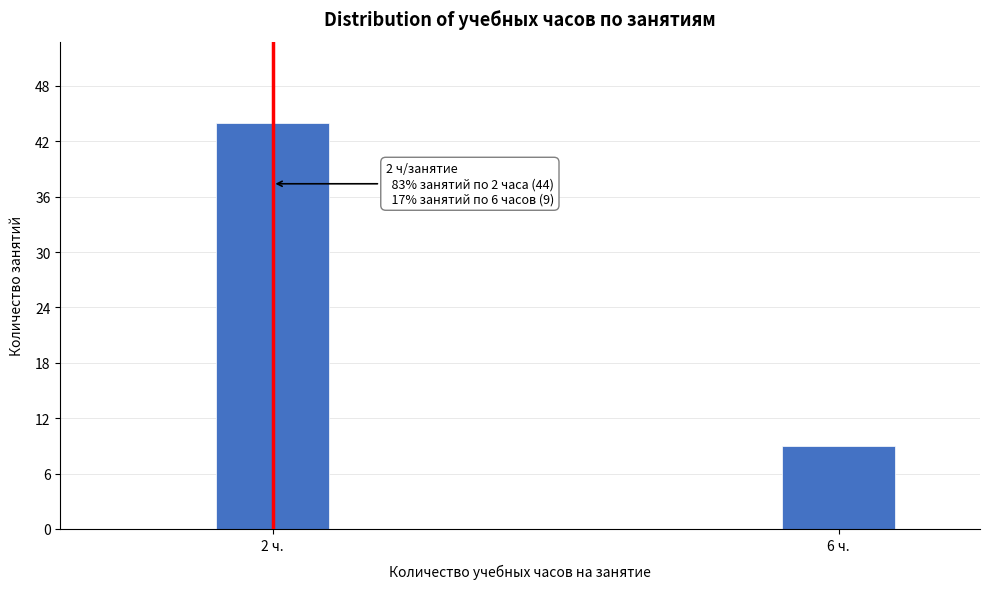

Reading left to right, list all the values displayed in this chart.

44	9